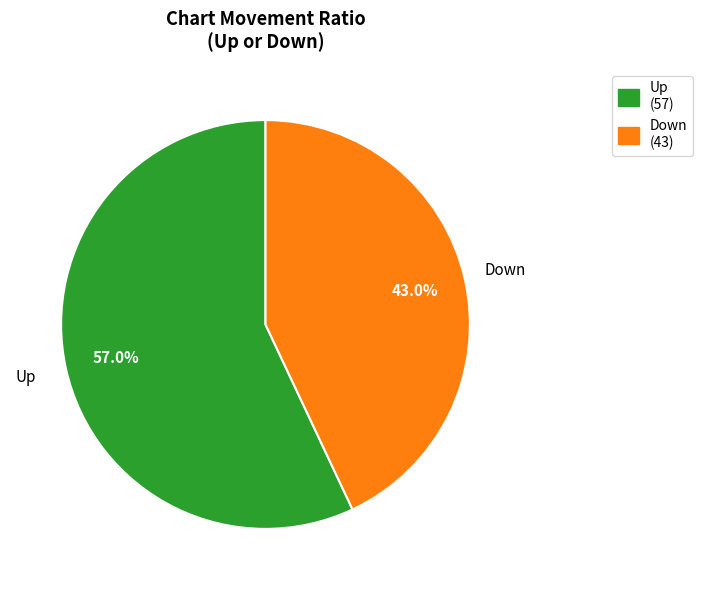

Is there any slice that represents more than half of the pie?

Yes